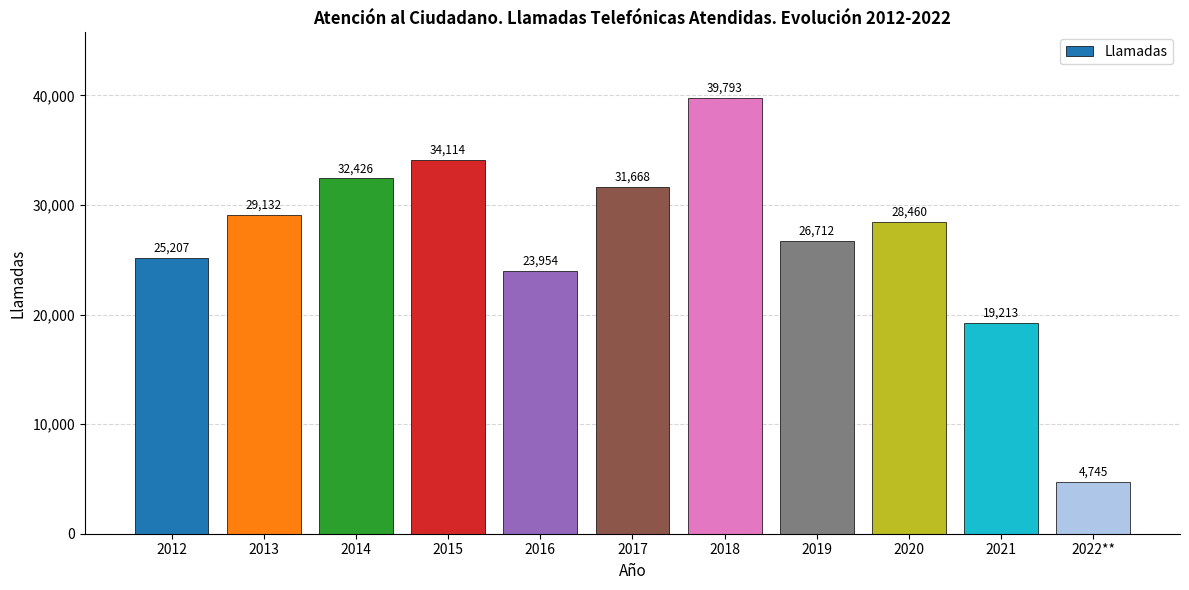

The value at 2020 is 50452. True or false?

False